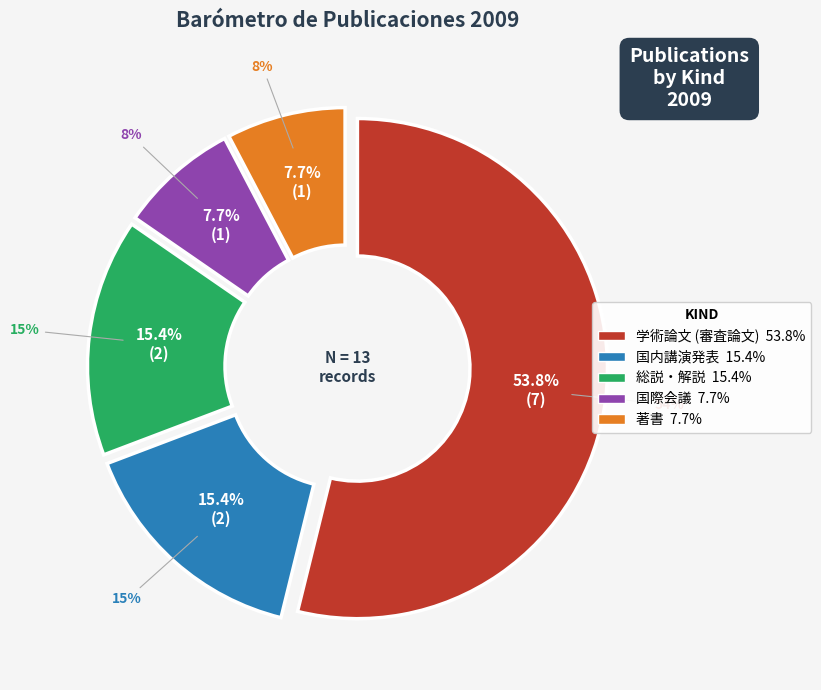

Is the sum of 学術論文 (審査論文) and 総説・解説 greater than half?

Yes